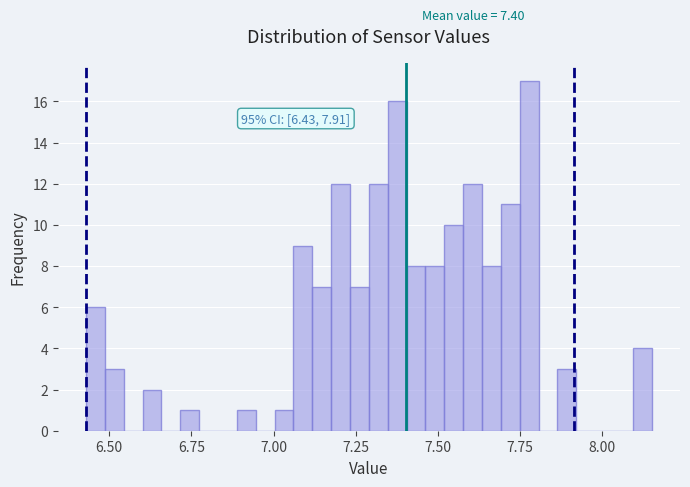

Around what value on the x-axis is the tallest bar? Give the approximate position of its centre, as read against the axis.

7.80